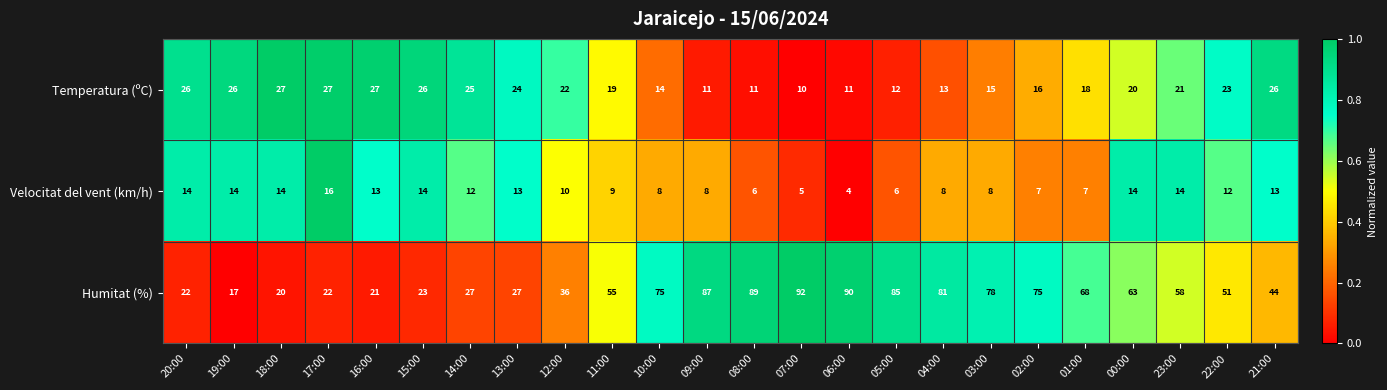

What is the difference between the maximum and minimum values in the Velocitat del vent (km/h) series?

12